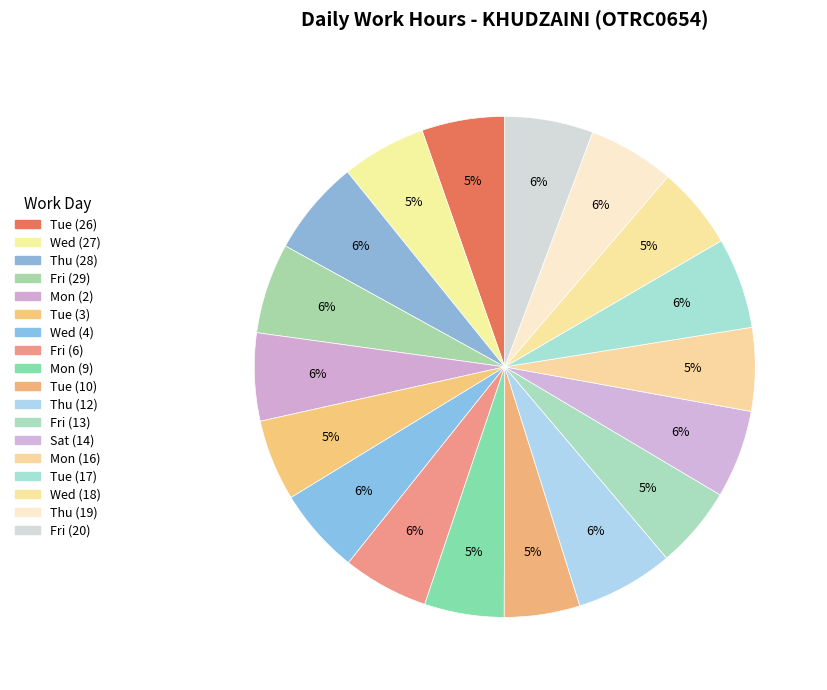

What percentage do Tue (26) and Fri (20) together represent?

11.1%